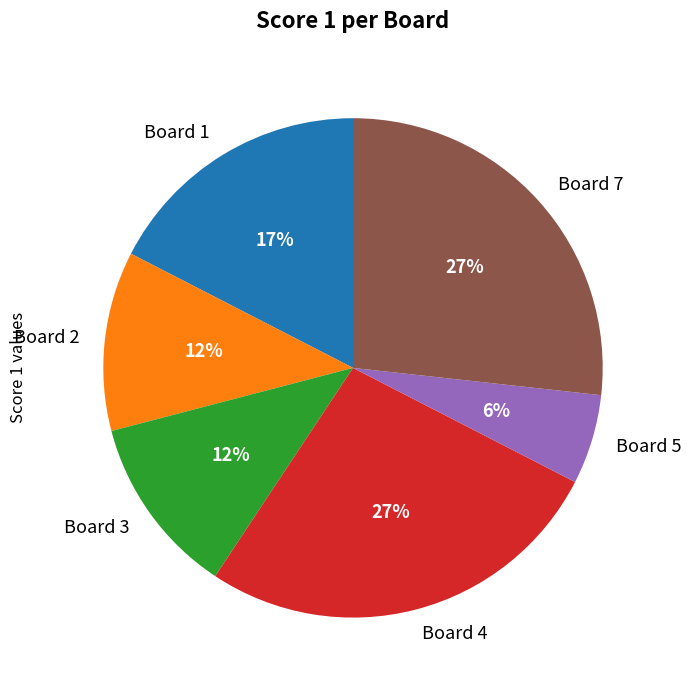

Count the number of slices in the pie.

6